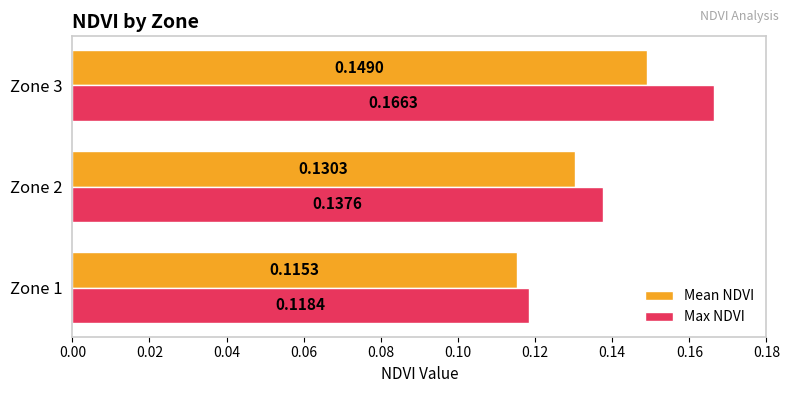

At how many categories does at least one series exceed 0?

3